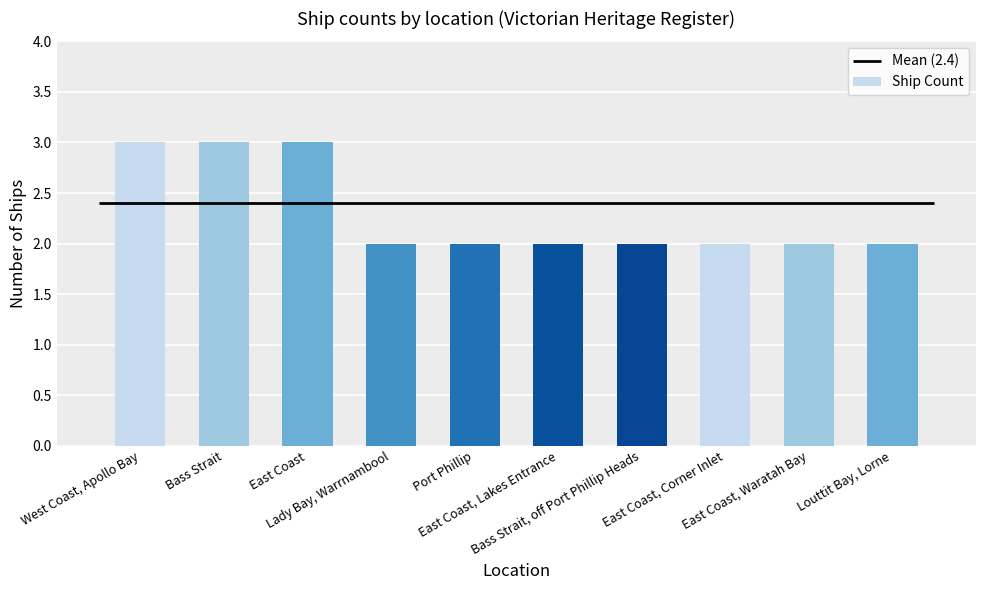

What is the label of the 4th bar from the left?

Lady Bay, Warrnambool